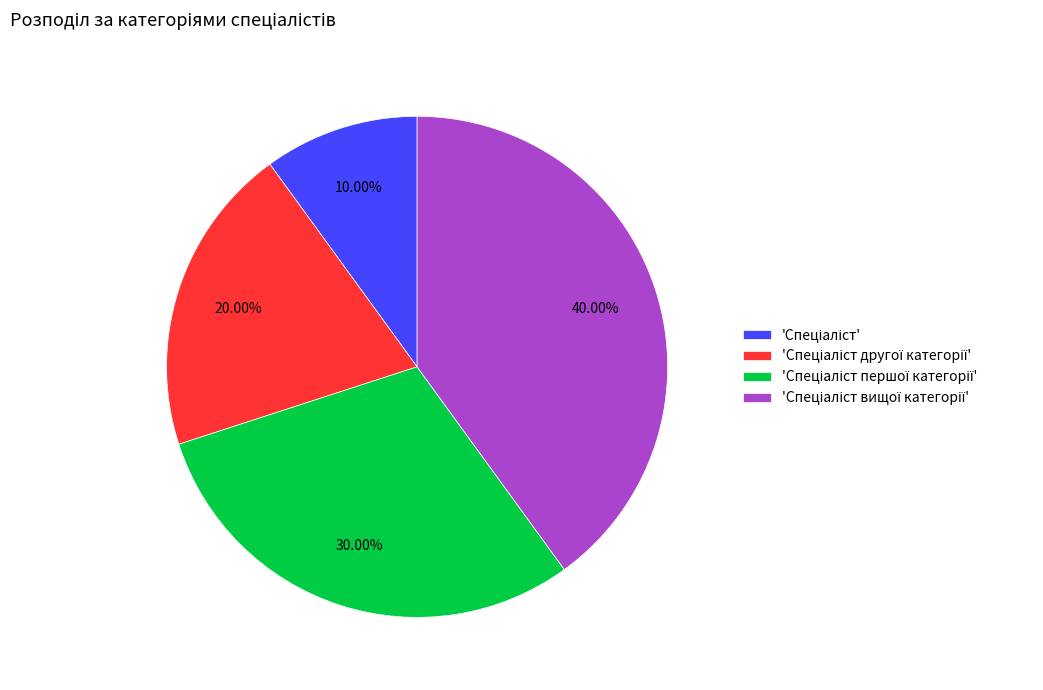

Does any single category account for the majority?

No